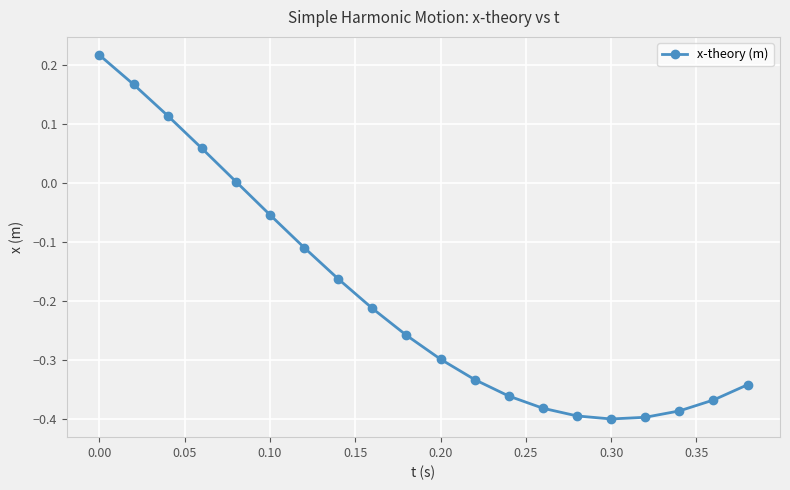

What is the difference between the maximum and minimum values?

0.6